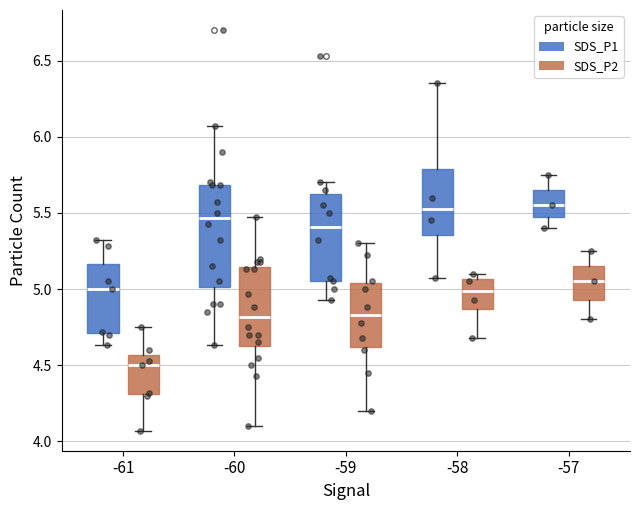

Where does the median line of the box for -60 (SDS_P2) sit on the y-axis? The values are not printed on the chart, so give them approximately, as read against the axis.

4.80